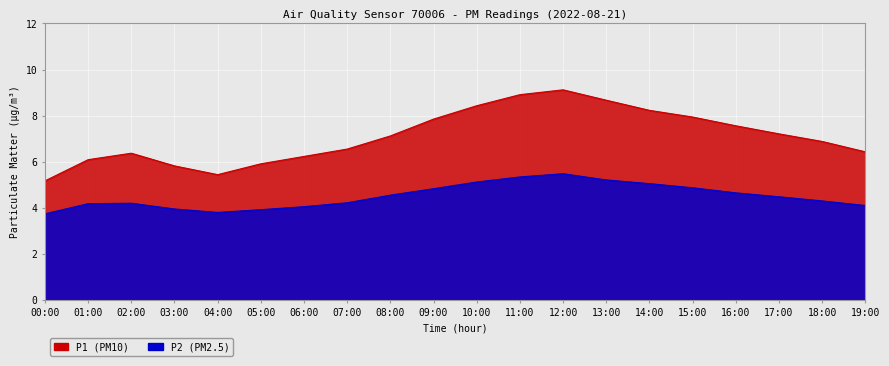

At which category does P2 reach its first local peak?

02:00